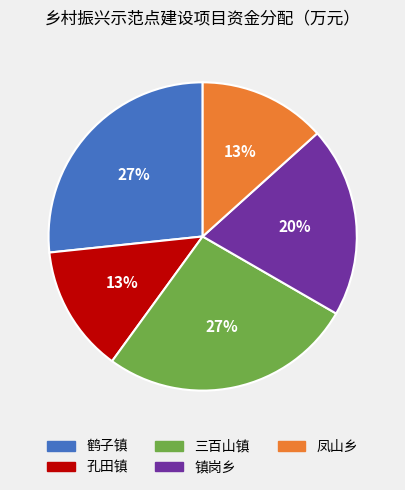

Is there a majority slice in this chart?

No